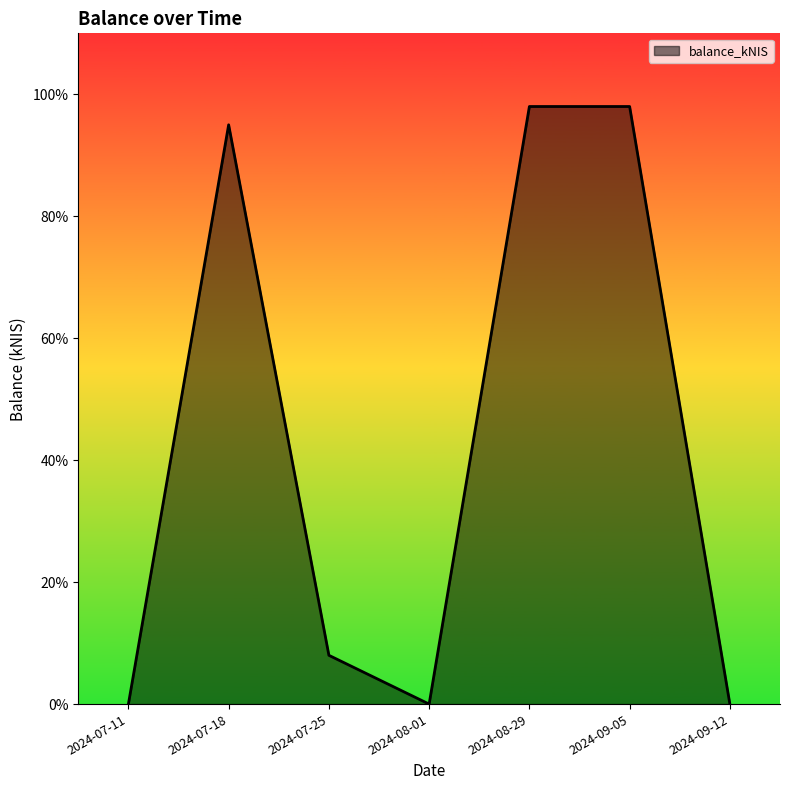

Where is the first local minimum?

2024-08-01